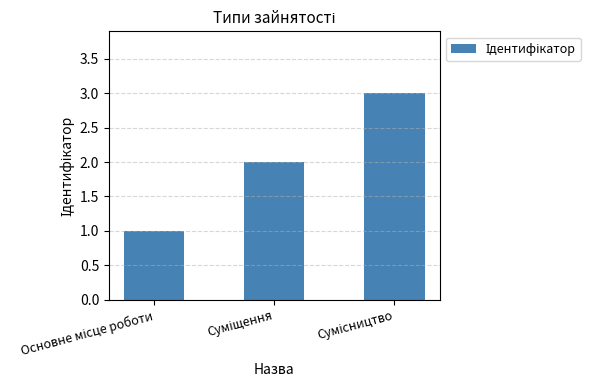

What is the sum of all values?

6